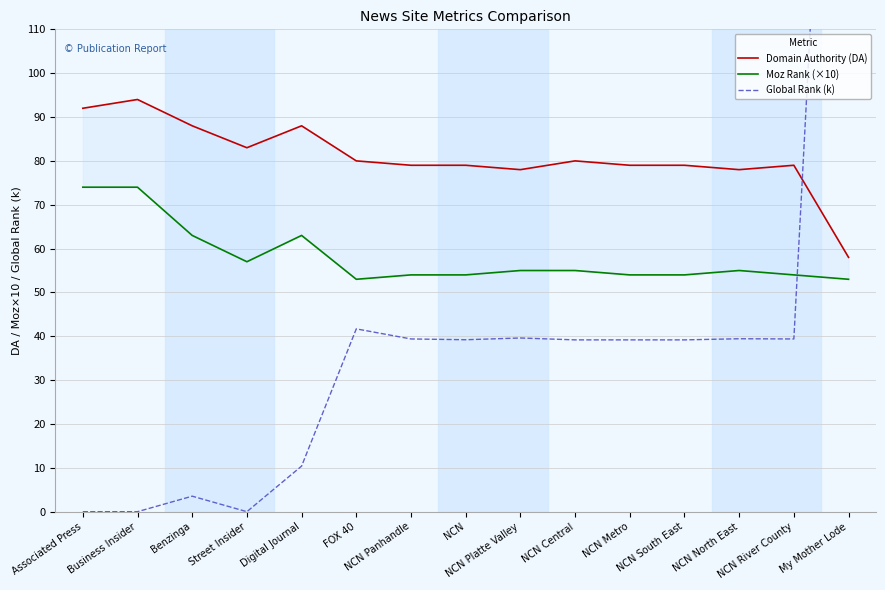

What is the total value across all series at NCN Central?

174.2